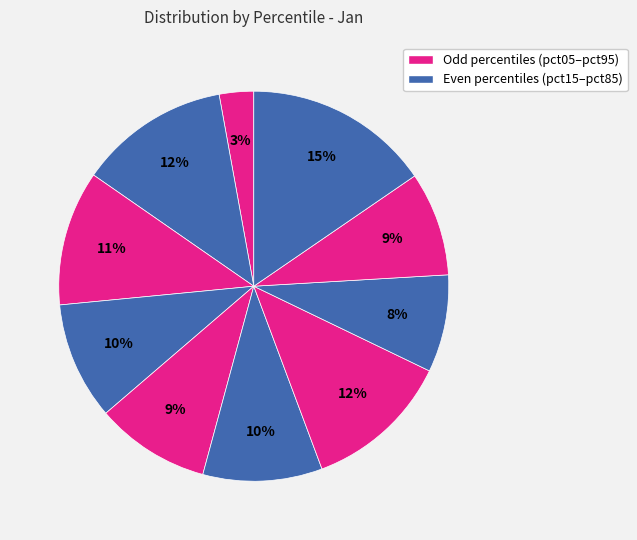

How many slices are in this pie chart?

10